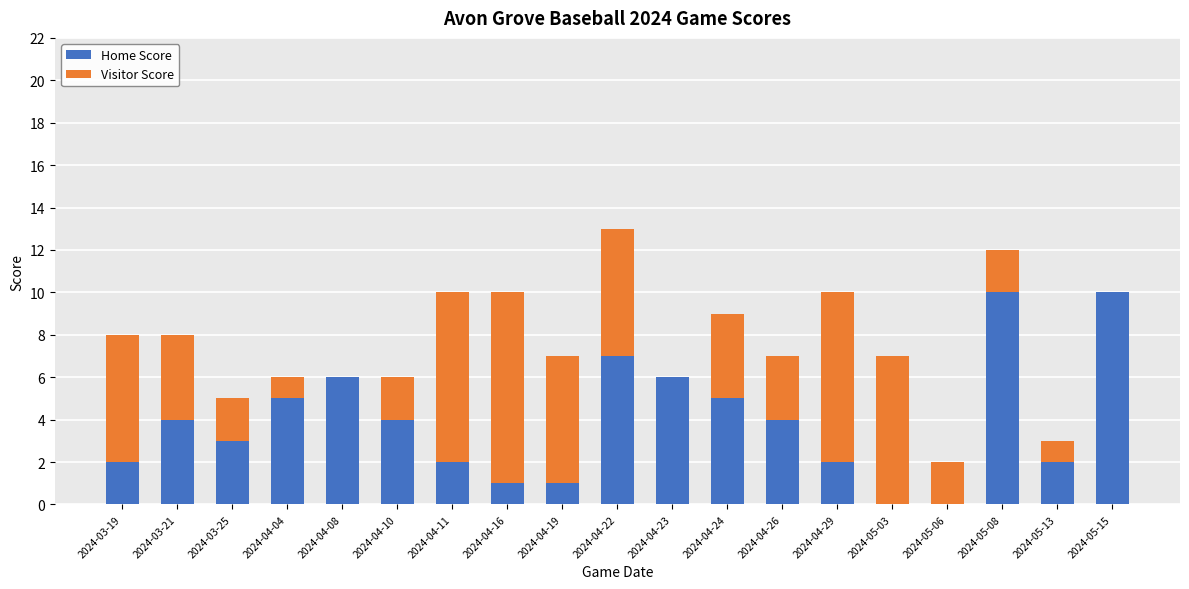

What is the maximum value for Home Score?

10